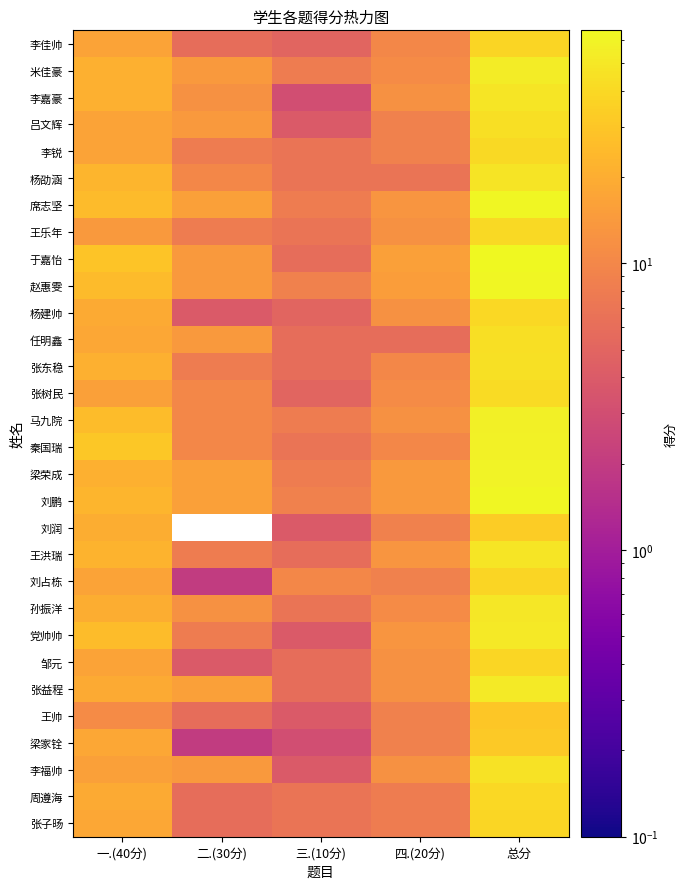

Reading left to right, what are all the values shown in this chart?

李佳帅: 一.(40分)=17	二.(30分)=6	三.(10分)=5	四.(20分)=10	总分=38
米佳豪: 一.(40分)=21	二.(30分)=14	三.(10分)=8	四.(20分)=11	总分=54
李嘉豪: 一.(40分)=21	二.(30分)=12	三.(10分)=3	四.(20分)=12	总分=48
吕文辉: 一.(40分)=17	二.(30分)=14	三.(10分)=4	四.(20分)=9	总分=44
李锐: 一.(40分)=17	二.(30分)=8	三.(10分)=7	四.(20分)=9	总分=41
杨劭涵: 一.(40分)=23	二.(30分)=10	三.(10分)=7	四.(20分)=7	总分=47
席志坚: 一.(40分)=25	二.(30分)=16	三.(10分)=8	四.(20分)=13	总分=62
王乐年: 一.(40分)=14	二.(30分)=8	三.(10分)=7	四.(20分)=12	总分=41
于嘉怡: 一.(40分)=29	二.(30分)=14	三.(10分)=6	四.(20分)=16	总分=65
赵惠雯: 一.(40分)=25	二.(30分)=14	三.(10分)=9	四.(20分)=15	总分=63
杨建帅: 一.(40分)=19	二.(30分)=4	三.(10分)=5	四.(20分)=12	总分=40
任明鑫: 一.(40分)=18	二.(30分)=14	三.(10分)=6	四.(20分)=6	总分=44
张东稳: 一.(40分)=21	二.(30分)=8	三.(10分)=6	四.(20分)=10	总分=45
张树民: 一.(40分)=16	二.(30分)=10	三.(10分)=5	四.(20分)=11	总分=42
马九院: 一.(40分)=26	二.(30分)=10	三.(10分)=8	四.(20分)=12	总分=56
秦国瑞: 一.(40分)=31	二.(30分)=10	三.(10分)=7	四.(20分)=10	总分=58
梁荣成: 一.(40分)=21	二.(30分)=16	三.(10分)=8	四.(20分)=14	总分=59
刘鹏: 一.(40分)=23	二.(30分)=16	三.(10分)=9	四.(20分)=14	总分=62
刘润: 一.(40分)=20	二.(30分)=0	三.(10分)=4	四.(20分)=9	总分=33
王洪瑞: 一.(40分)=22	二.(30分)=8	三.(10分)=6	四.(20分)=13	总分=49
刘占栋: 一.(40分)=17	二.(30分)=2	三.(10分)=10	四.(20分)=9	总分=38
孙振洋: 一.(40分)=20	二.(30分)=12	三.(10分)=7	四.(20分)=11	总分=50
党帅帅: 一.(40分)=26	二.(30分)=8	三.(10分)=4	四.(20分)=13	总分=51
邹元: 一.(40分)=17	二.(30分)=4	三.(10分)=6	四.(20分)=12	总分=39
张益程: 一.(40分)=19	二.(30分)=16	三.(10分)=6	四.(20分)=12	总分=53
王帅: 一.(40分)=11	二.(30分)=6	三.(10分)=4	四.(20分)=9	总分=30
梁家铨: 一.(40分)=18	二.(30分)=2	三.(10分)=3	四.(20分)=9	总分=32
李福帅: 一.(40分)=16	二.(30分)=14	三.(10分)=4	四.(20分)=12	总分=46
周遵海: 一.(40分)=19	二.(30分)=6	三.(10分)=7	四.(20分)=8	总分=40
张子旸: 一.(40分)=18	二.(30分)=6	三.(10分)=7	四.(20分)=8	总分=39